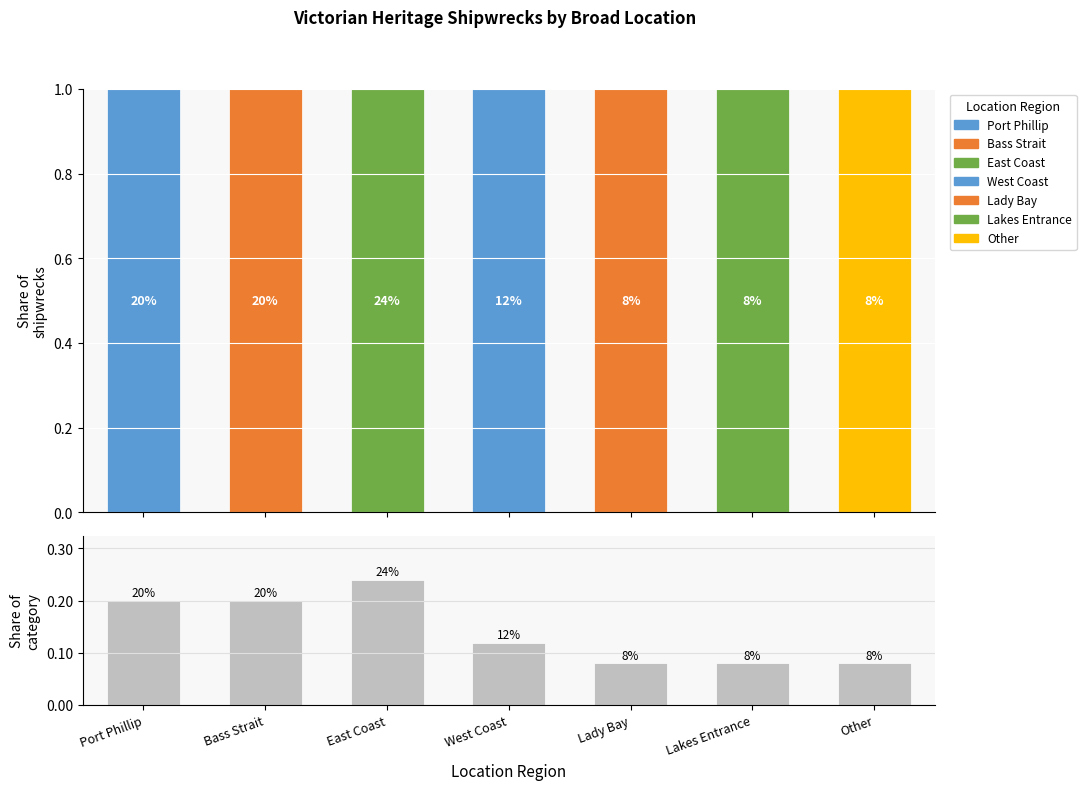

What is the change in value from Bass Strait to West Coast?

-0.1